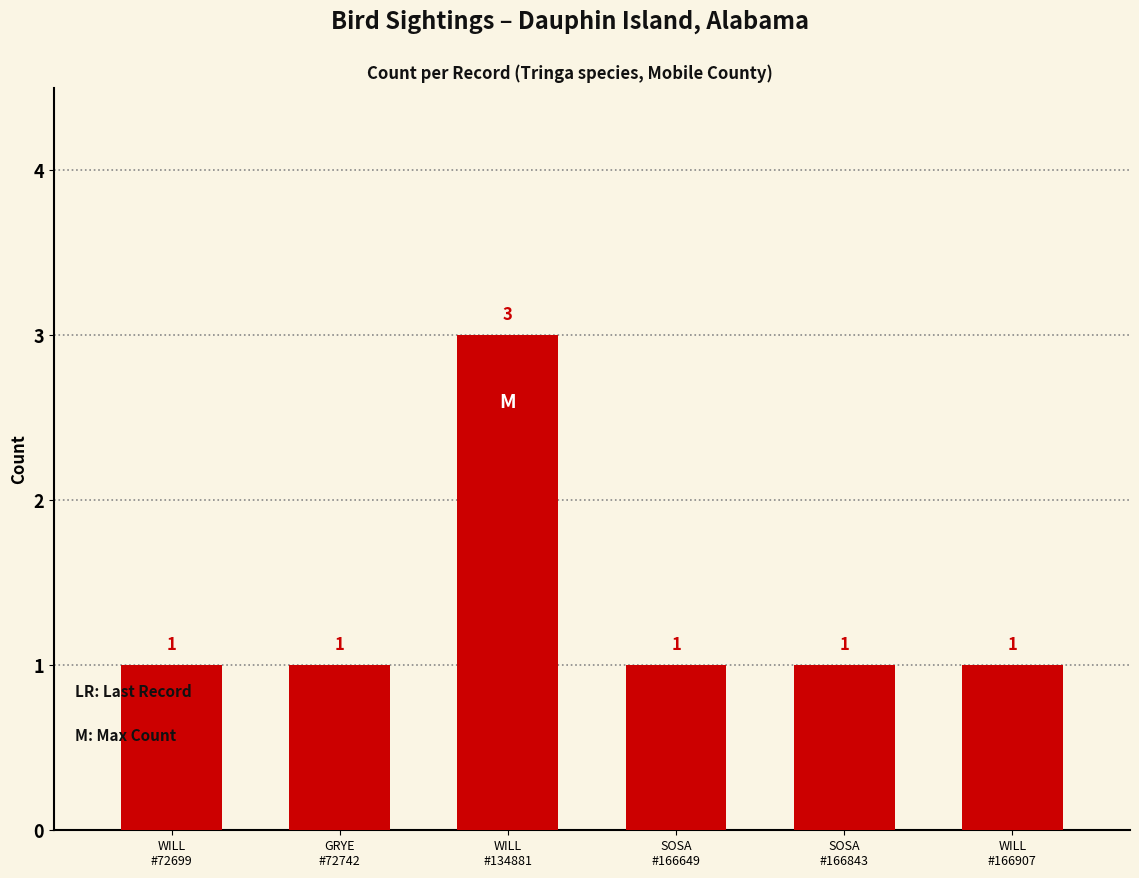

What is the sum of all values?

8